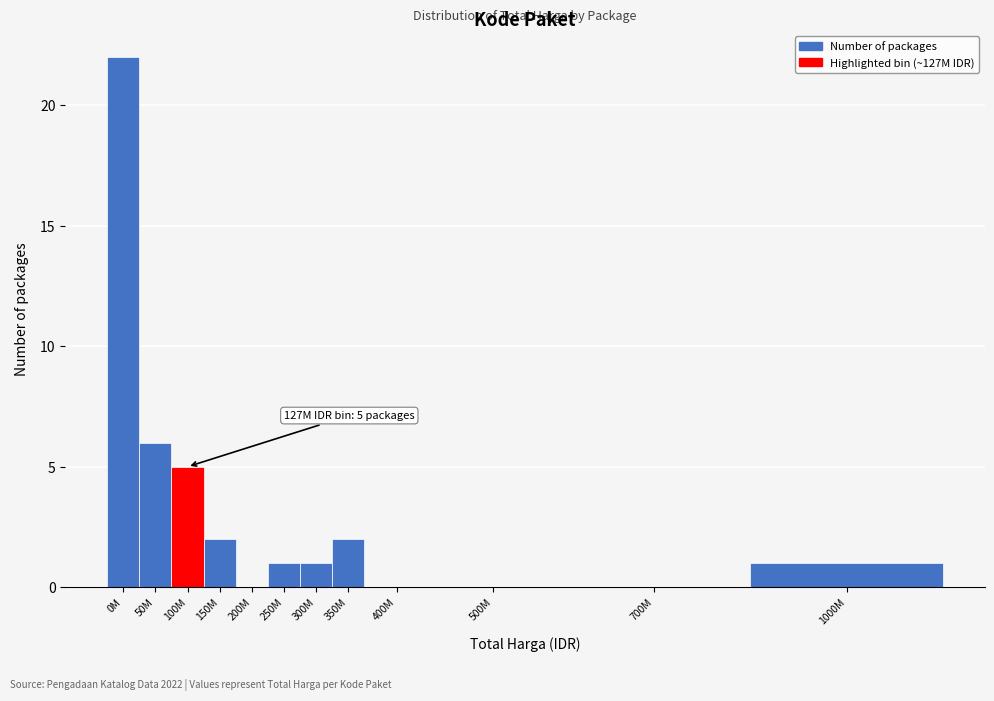

Reading left to right, transcribe all the data shown in this chart.

0M=22	50M=6	100M=5	150M=2	200M=0	250M=1	300M=1	350M=2	400M=0	500M=0	700M=0	1000M=1